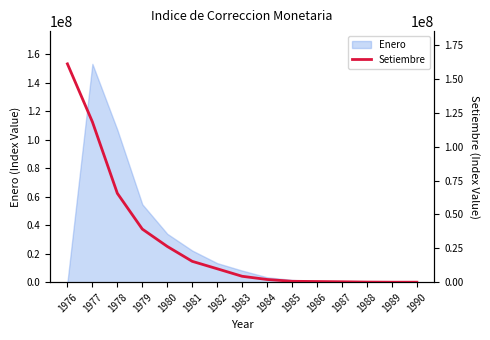

How many data points does each series have?

15